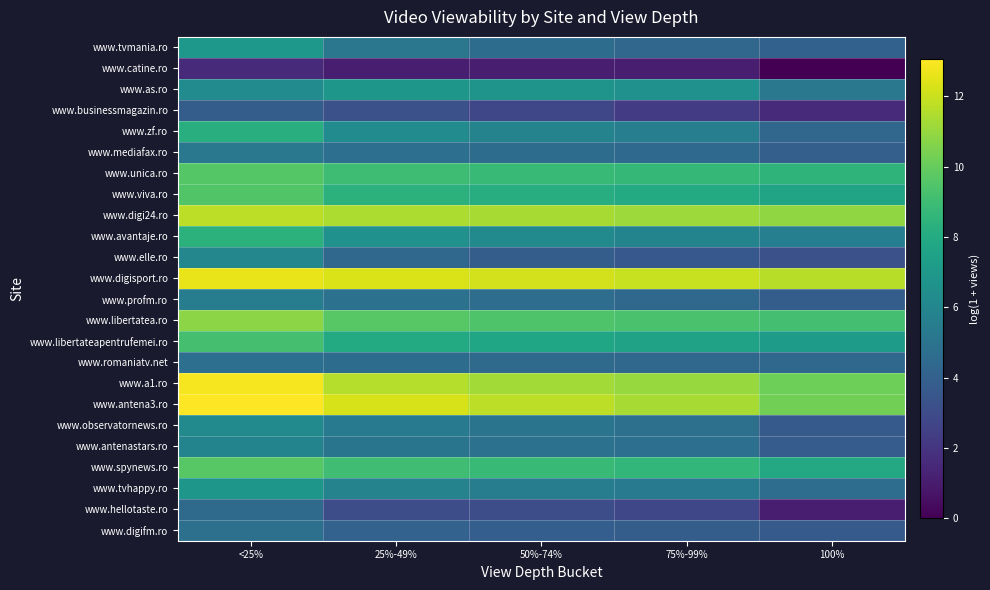

What is the total value across all series at 50%-74%?

156.9